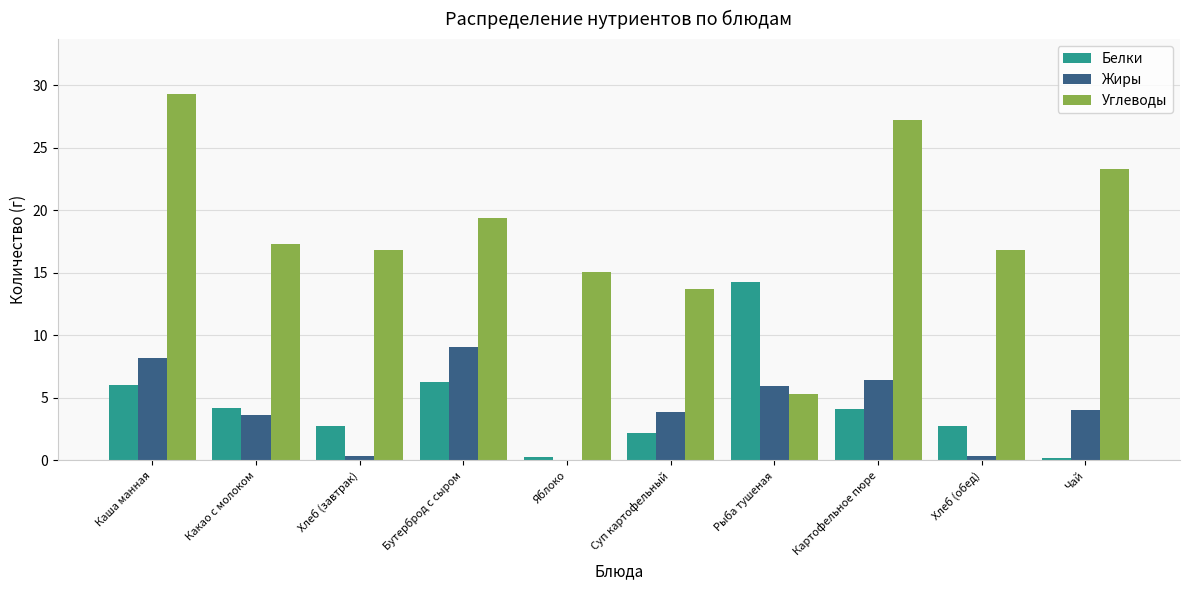

Is the value of Белки at Рыба тушеная greater than the value of Жиры at Каша манная?

Yes